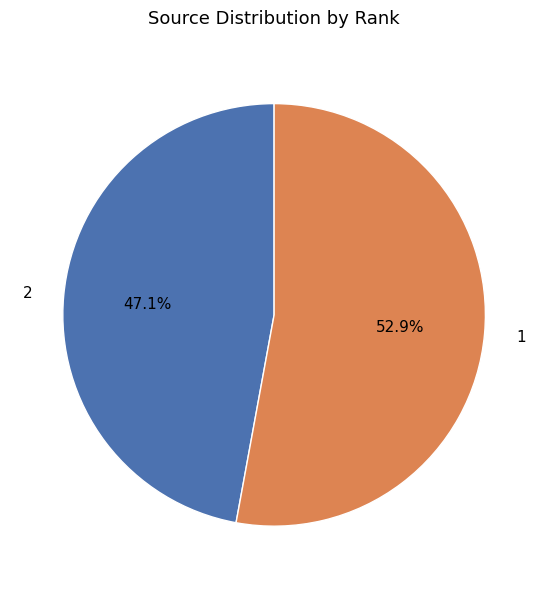

What is the ratio of the value at 1 to the value at 2?

1.1